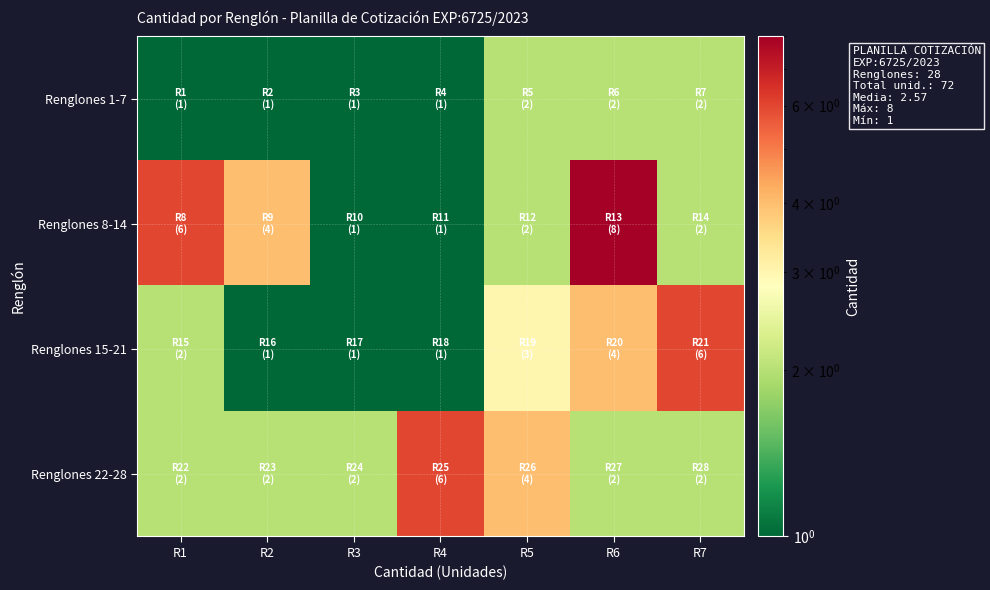

What is the smallest value displayed?

1